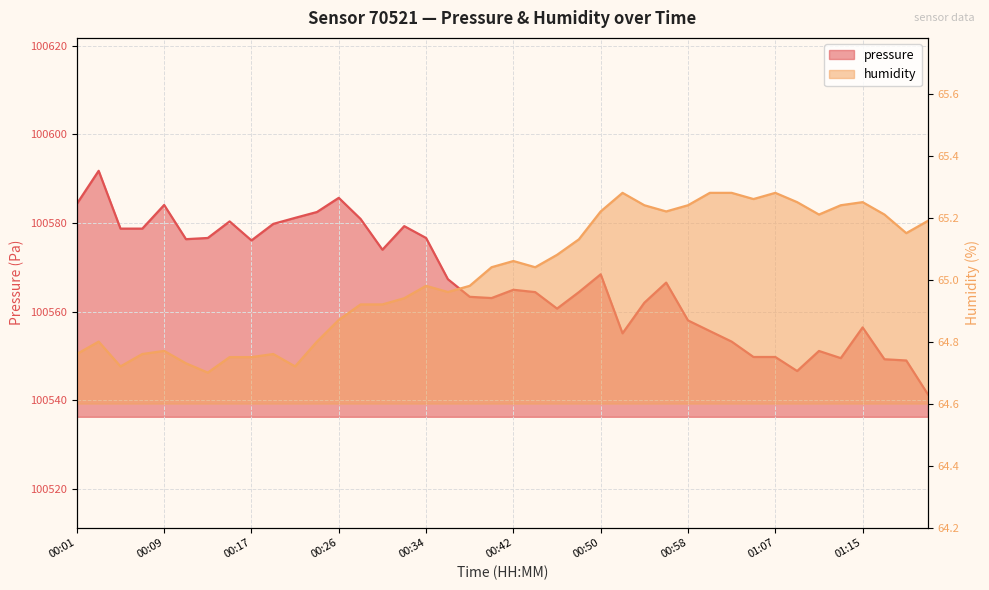

Reading left to right, extract all data points from this chart.

pressure: 100584.3	100591.8	100578.7	100578.7	100584.1	100576.3	100576.6	100580.3	100576.1	100579.8	100581.1	100582.5	100585.7	100580.9	100573.9	100579.3	100576.6	100567.3	100563.3	100563.0	100564.9	100564.4	100560.7	100564.4	100568.4	100555.1	100562.0	100566.5	100558.0	100555.6	100553.2	100549.7	100549.7	100546.6	100551.1	100549.5	100556.4	100549.2	100548.9	100541.2
humidity: 64.8	64.8	64.7	64.8	64.8	64.7	64.7	64.8	64.8	64.8	64.7	64.8	64.9	64.9	64.9	64.9	65.0	65.0	65.0	65.0	65.1	65.0	65.1	65.1	65.2	65.3	65.2	65.2	65.2	65.3	65.3	65.3	65.3	65.2	65.2	65.2	65.2	65.2	65.2	65.2